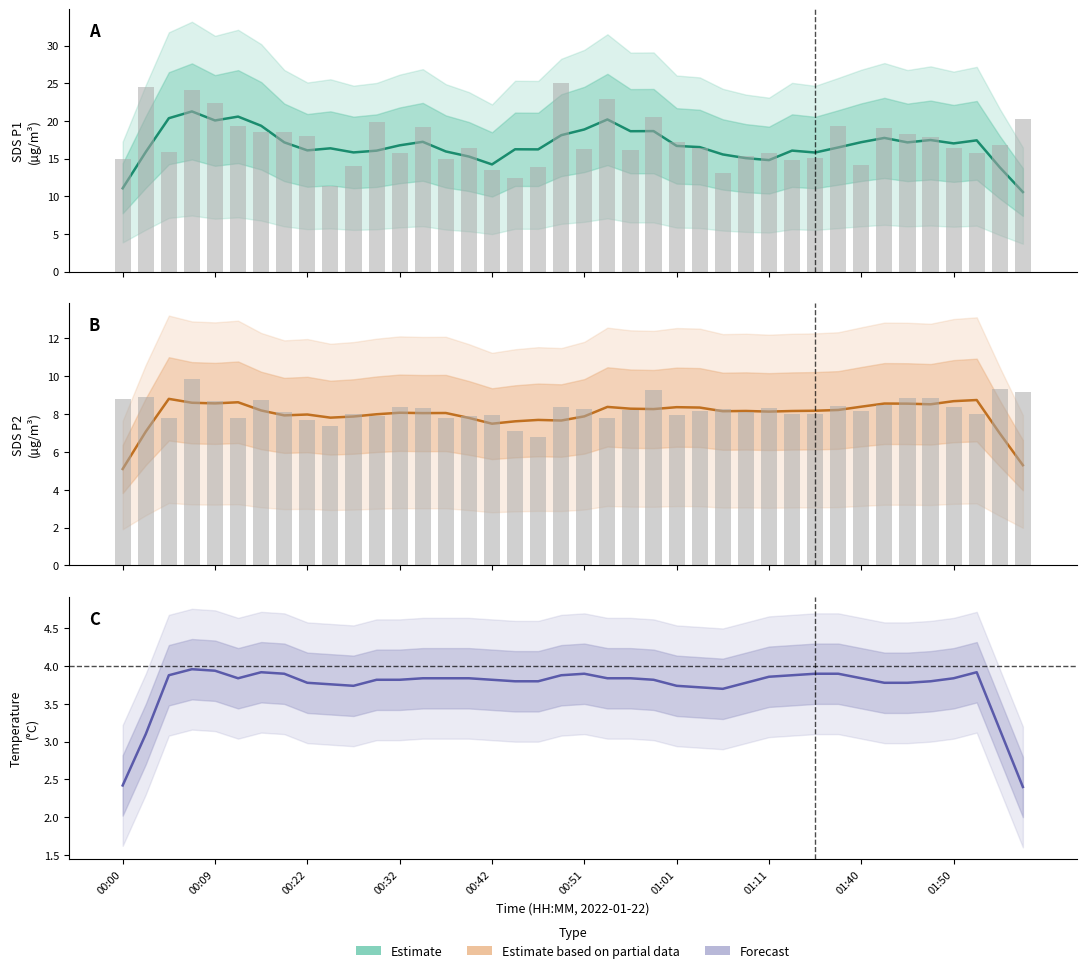

Is the value of SDS_P1 observed at 34 greater than the value of Temperature (Forecast) at 01:50?

Yes